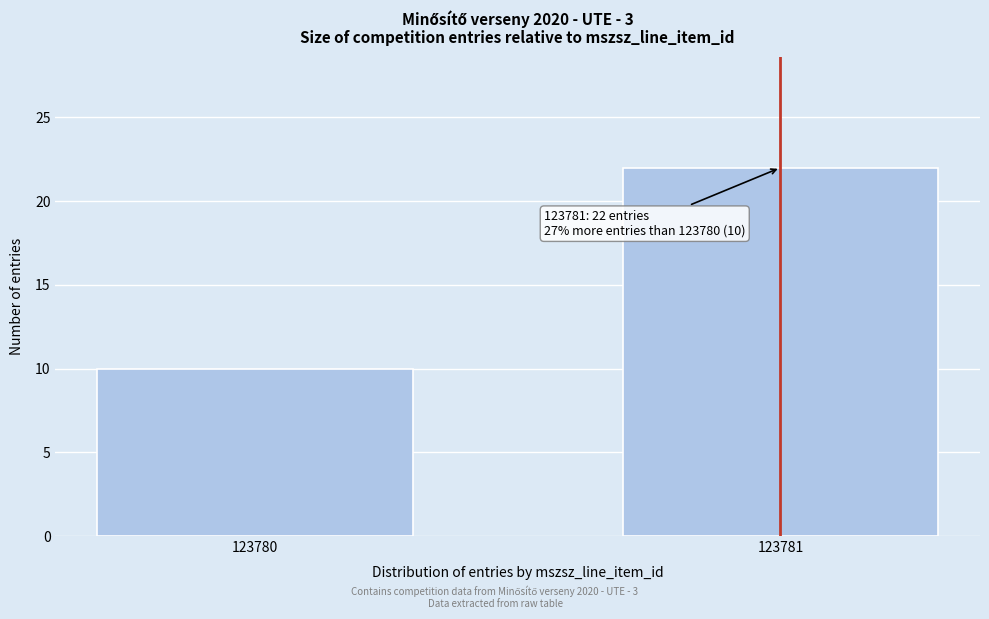

Reading right to left, transcribe all the data shown in this chart.

22	10